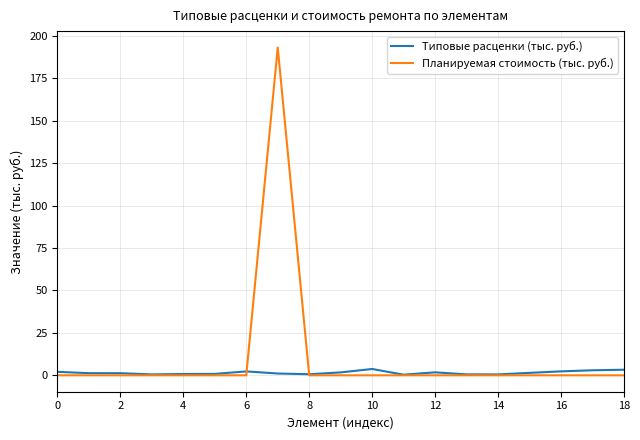

Which series has the largest total across all categories?

Планируемая стоимость (тыс. руб.)